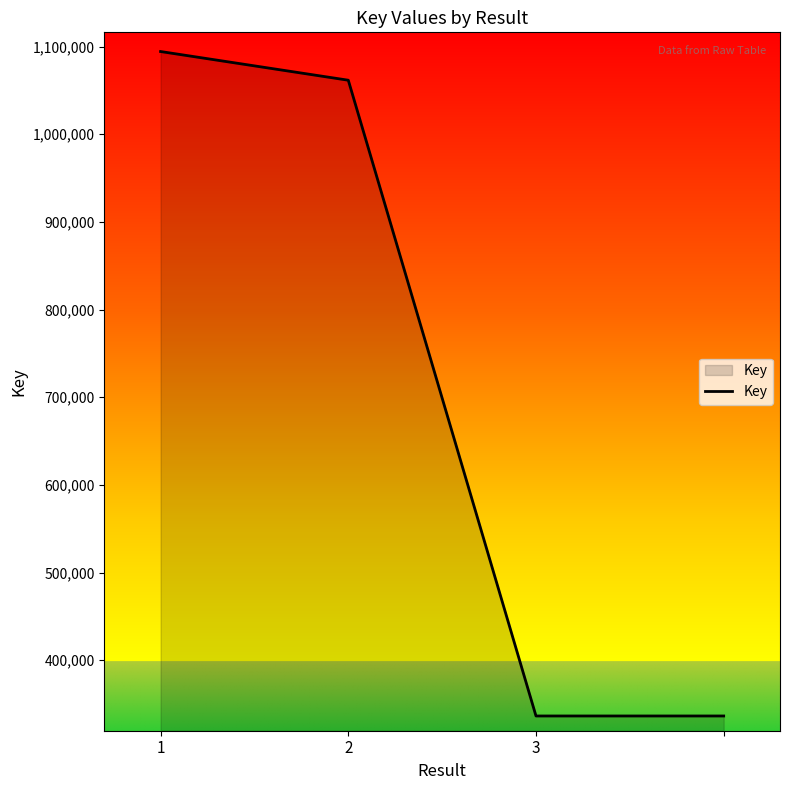

What is the sum of all values?

2828999